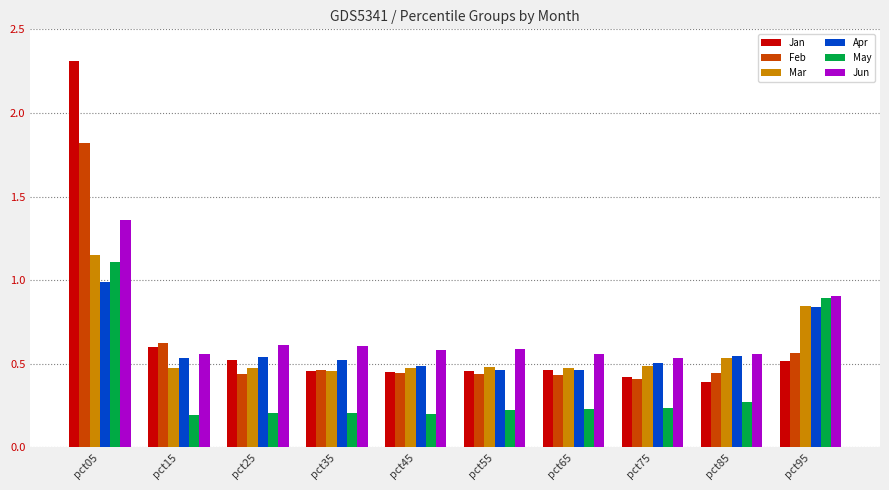

What is the difference between the maximum and minimum values in the May series?

0.9